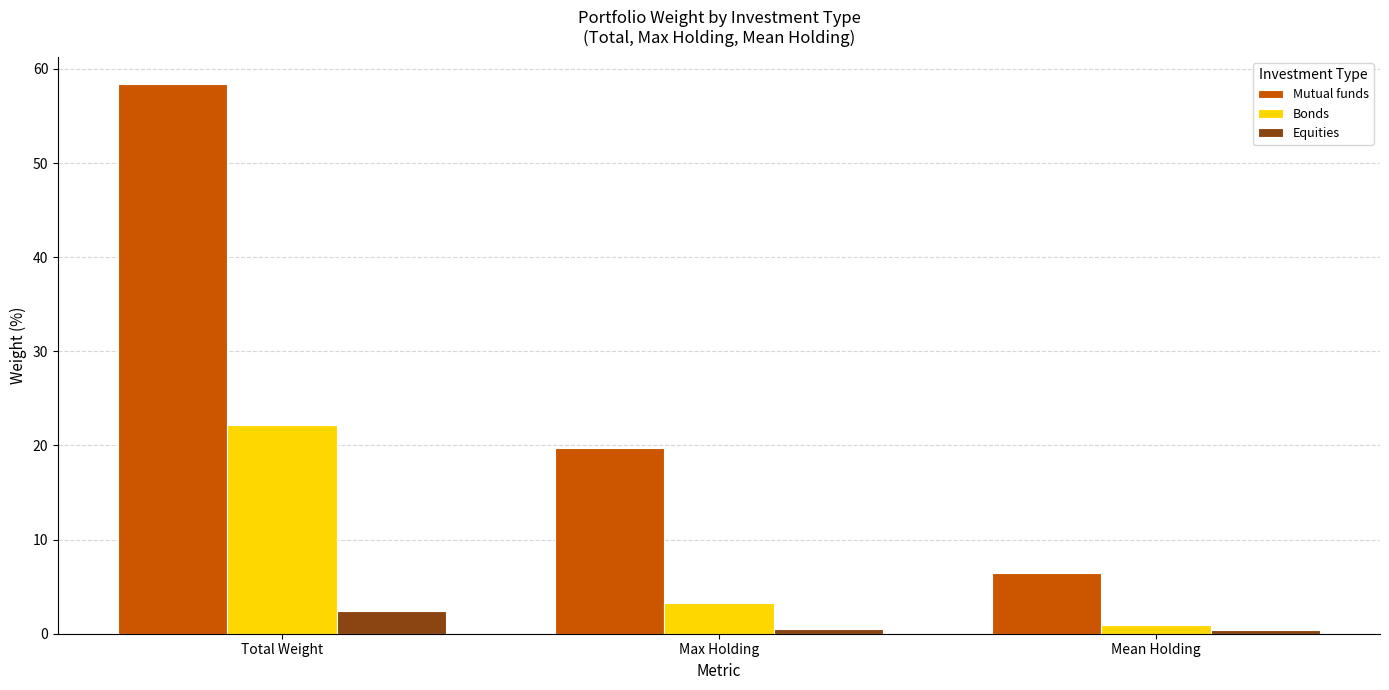

Is it true that Mutual funds equals 19.7 at Max Holding?

True